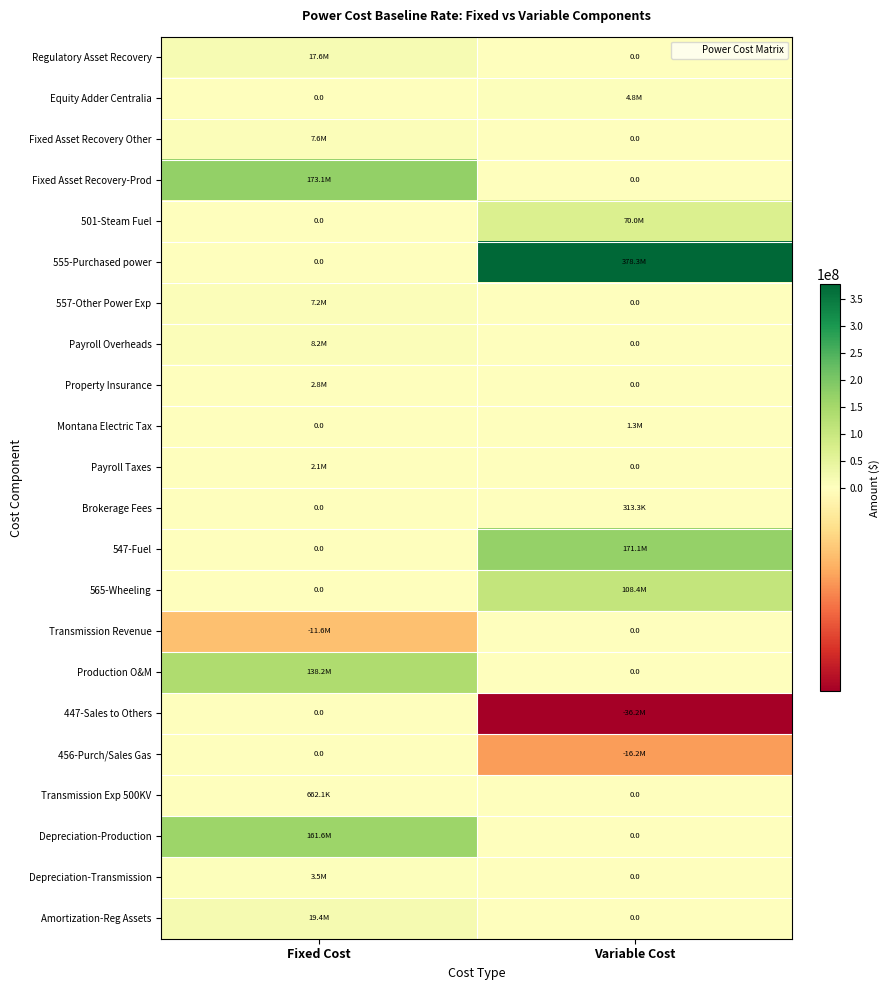

What is the difference between the maximum and minimum values in the Payroll Taxes series?

2119540.3